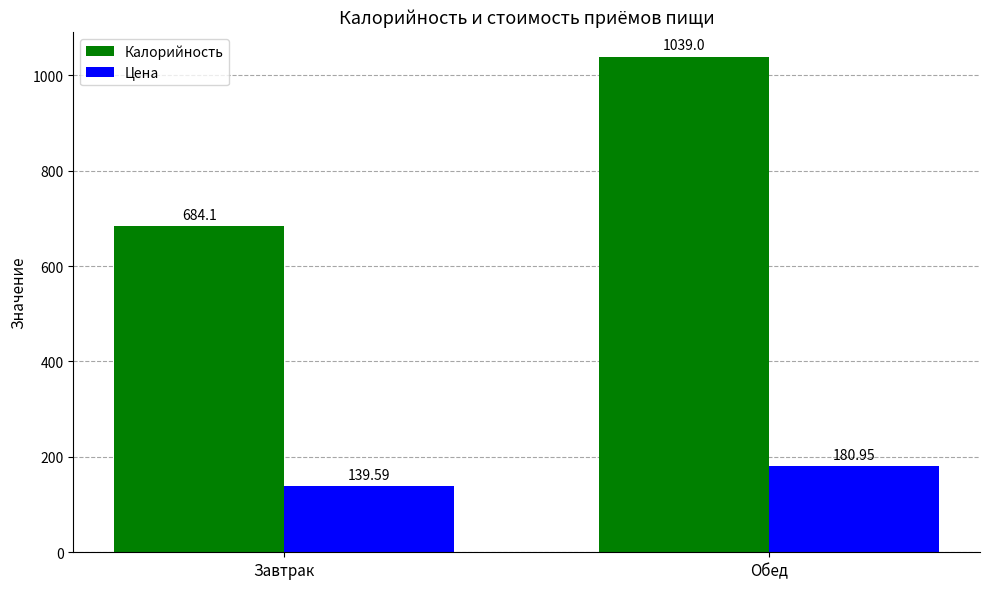

True or false: Калорийность has a value of 523.3 at Обед.

False